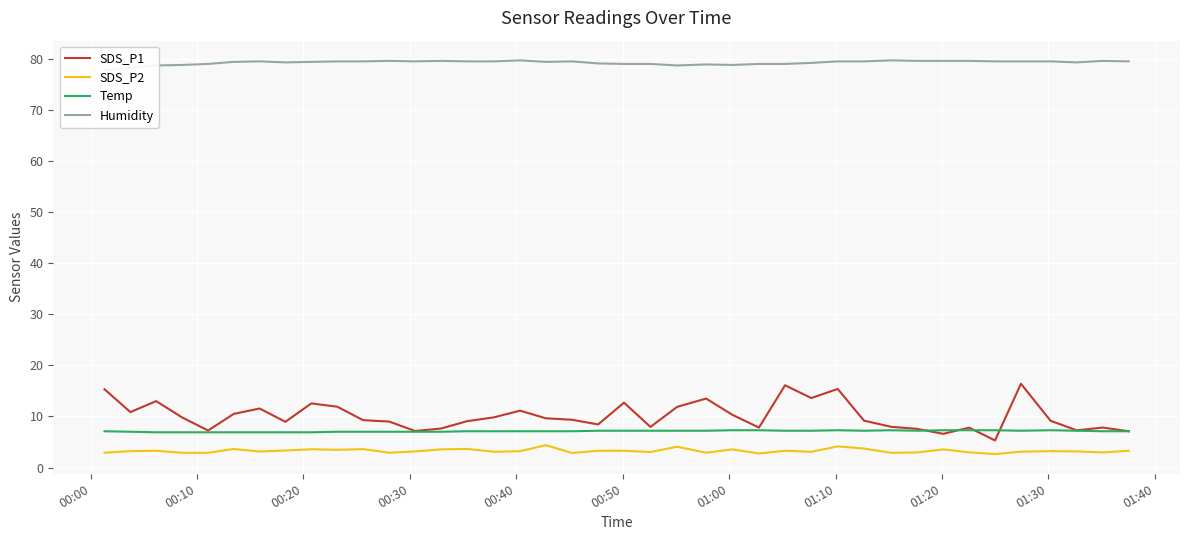

At how many categories does at least one series exceed 54?

40